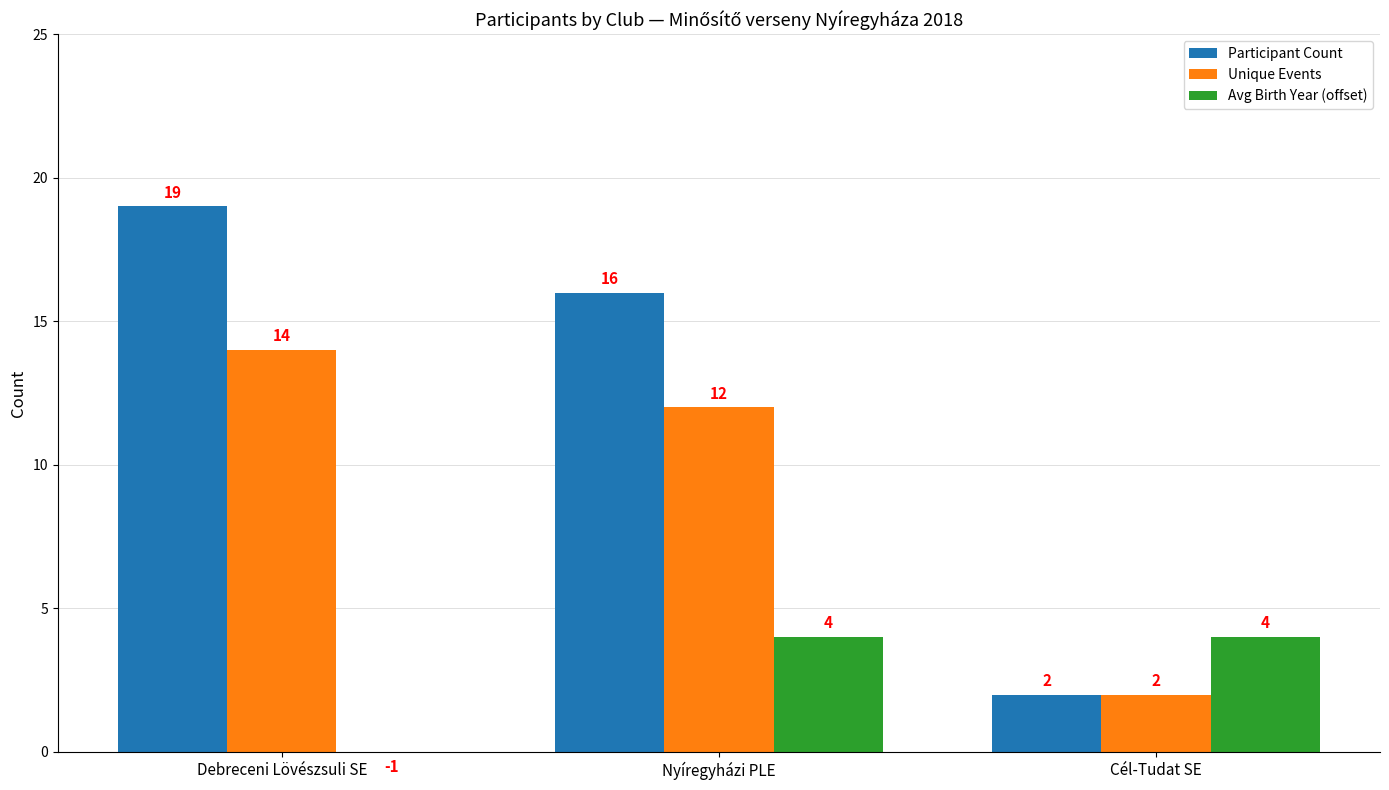

Which series has the largest total across all categories?

Participant Count